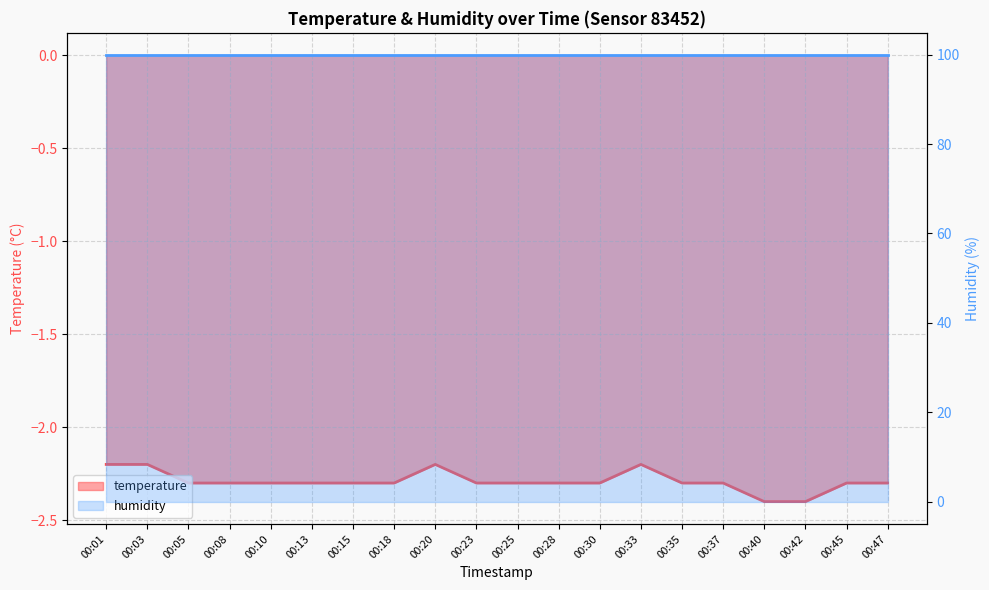

What value does the data have at 00:28?

-2.3